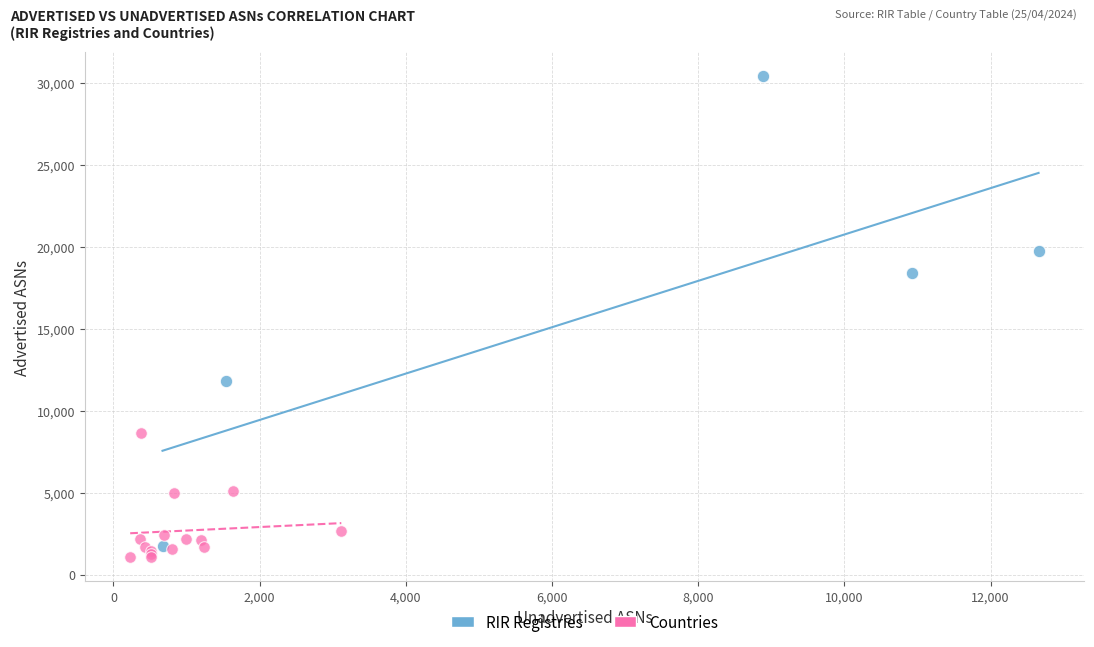

Which series reaches the minimum Y coordinate?

Countries